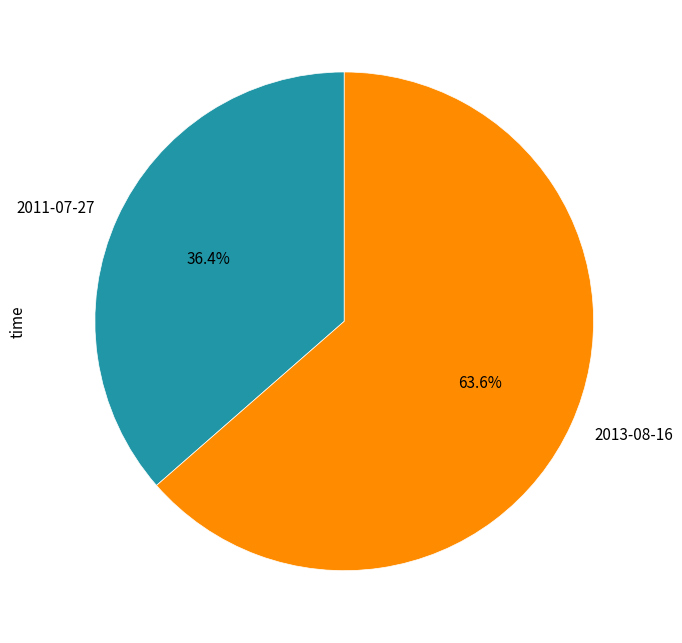

To the nearest percent, what portion does 2013-08-16 represent?

64%